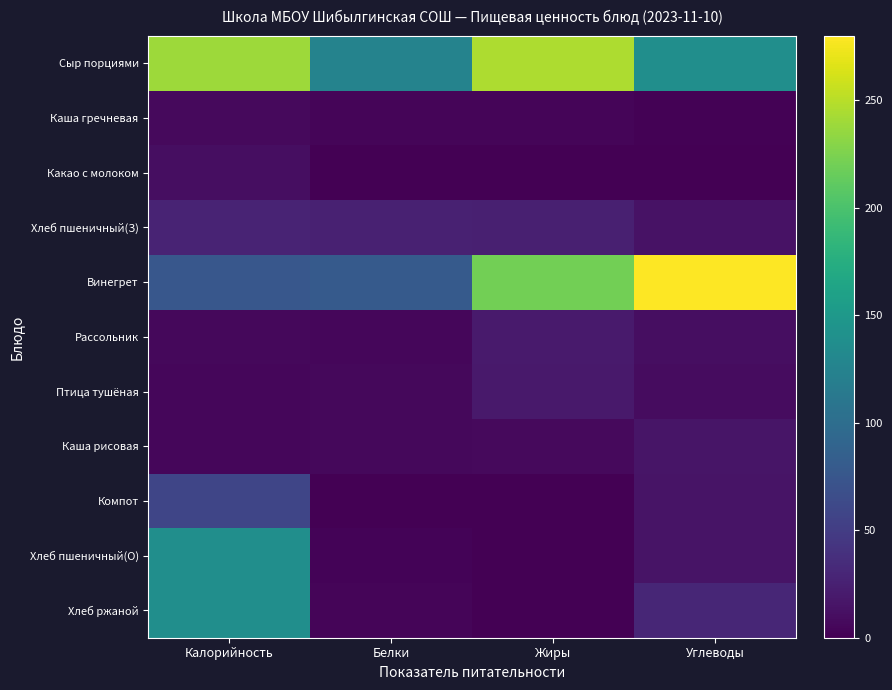

Which series has the largest range (max minus min)?

Винегрет